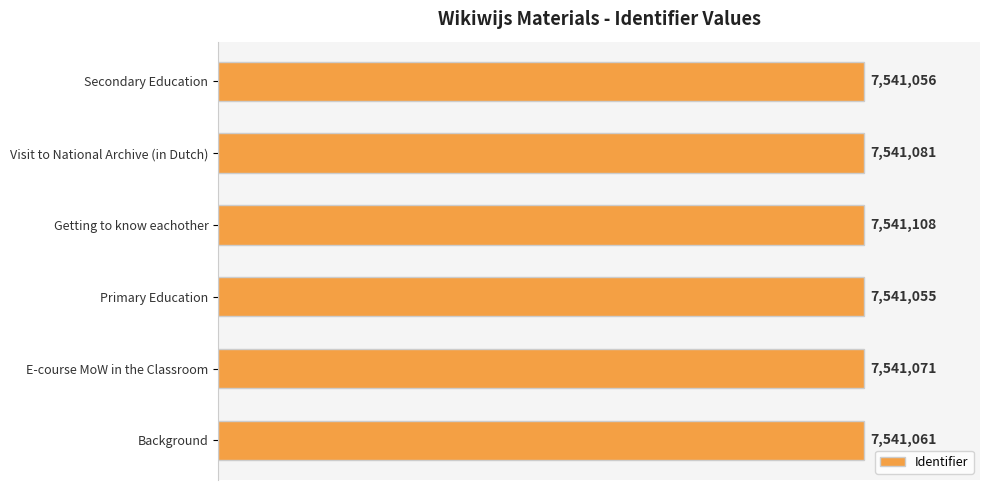

How many bars are there in total?

6